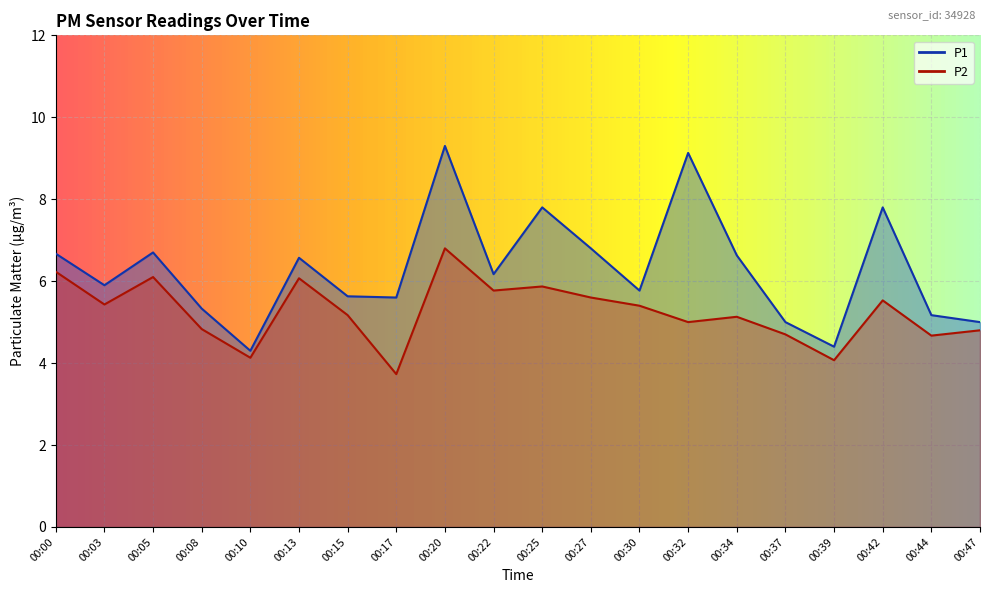

What is the sum of all P2 values?

105.0